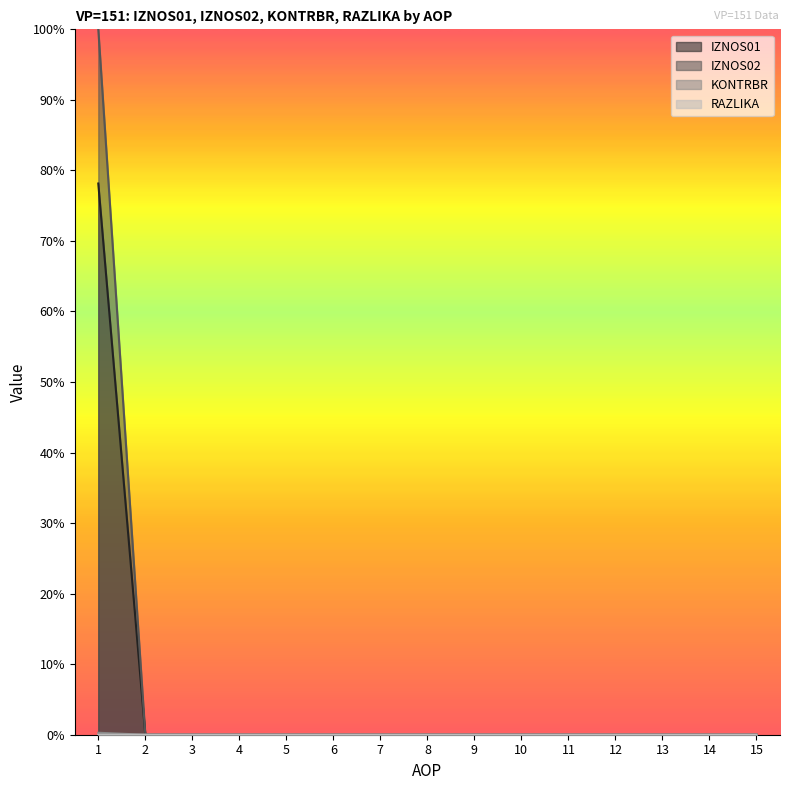

Is the value of KONTRBR at 6 greater than the value of IZNOS01 at 8?

No